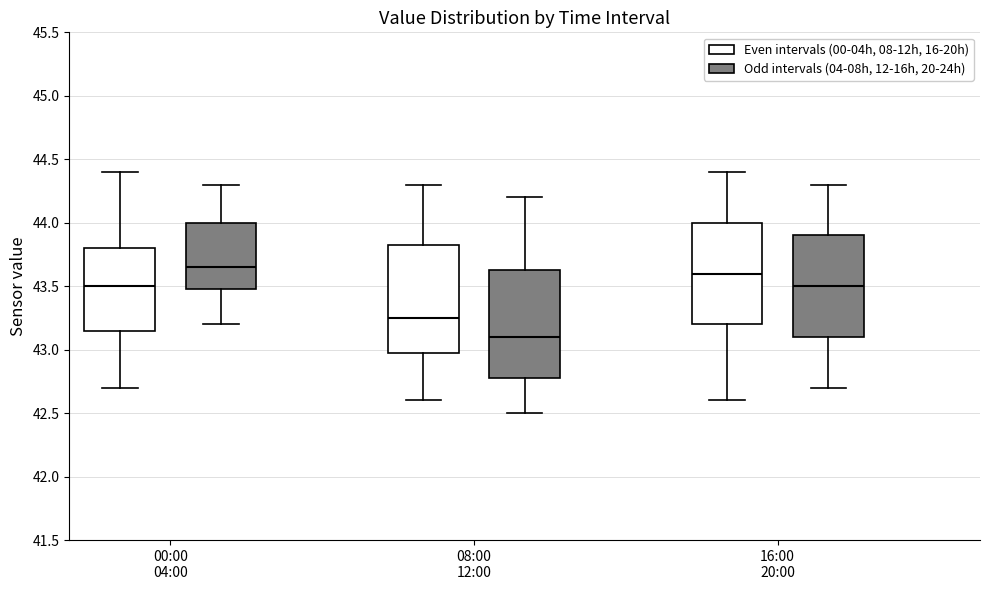

Reading left to right, read every box against the y-axis: the position of its median line, the range the box covers, and the ends of its whiskers. The values are not printed on the chart, so give them approximately, as read against the axis.

00:00 04:00 (Even intervals (00-04h, 08-12h, 16-20h)): median 43.50, box 43.15 to 43.80, whiskers 42.70 to 44.40
00:00 04:00 (Odd intervals (04-08h, 12-16h, 20-24h)): median 43.65, box 43.50 to 44.00, whiskers 43.20 to 44.30
08:00 12:00 (Even intervals (00-04h, 08-12h, 16-20h)): median 43.25, box 43.00 to 43.85, whiskers 42.60 to 44.30
08:00 12:00 (Odd intervals (04-08h, 12-16h, 20-24h)): median 43.10, box 42.80 to 43.65, whiskers 42.50 to 44.20
16:00 20:00 (Even intervals (00-04h, 08-12h, 16-20h)): median 43.60, box 43.20 to 44.00, whiskers 42.60 to 44.40
16:00 20:00 (Odd intervals (04-08h, 12-16h, 20-24h)): median 43.50, box 43.10 to 43.90, whiskers 42.70 to 44.30